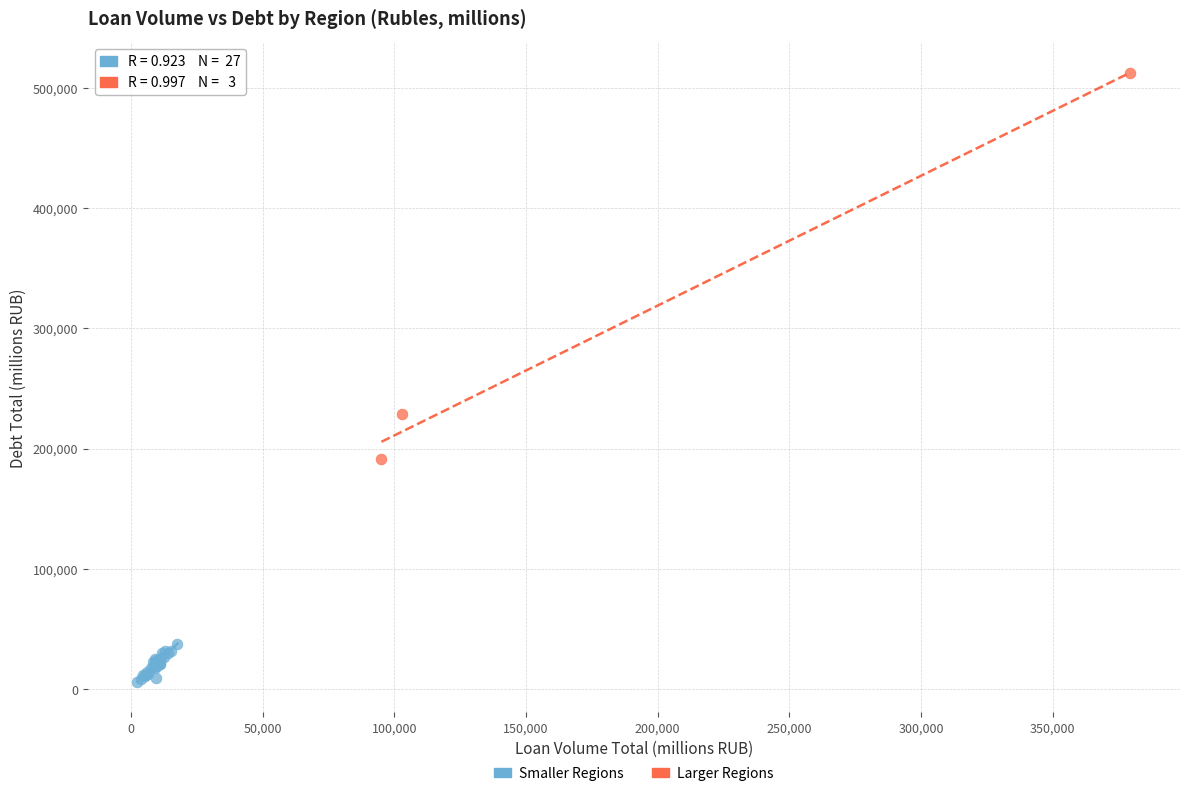

Which series contains the lowest Y value?

Smaller Regions